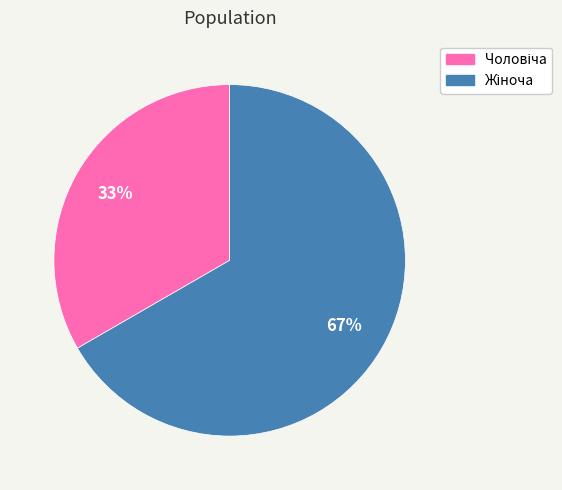

How many slices are in this pie chart?

2